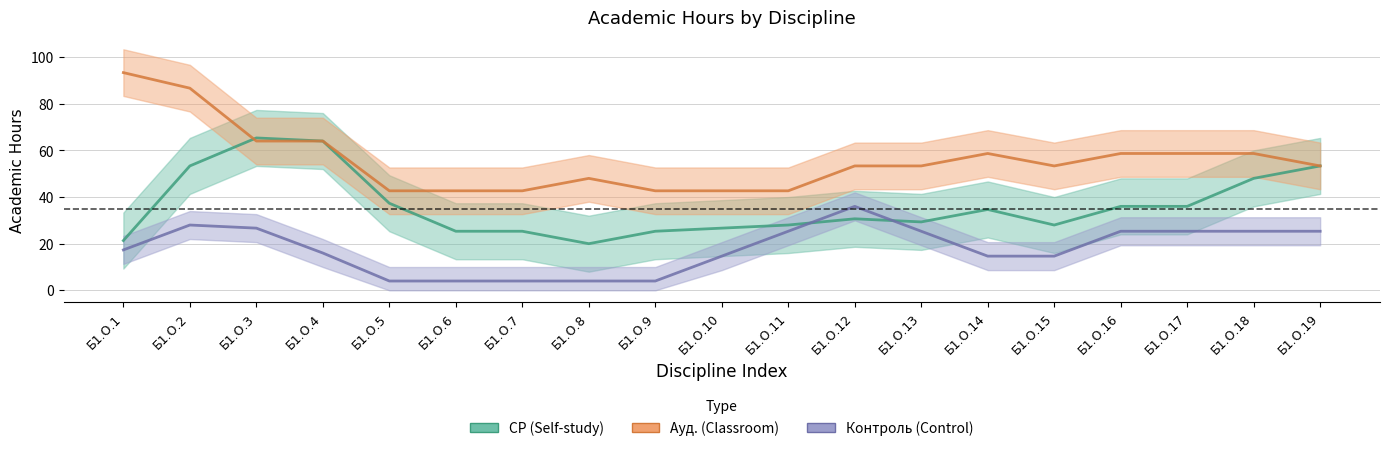

The value of Контроль (Control) at Б1.О.15 is 14.7. True or false?

True